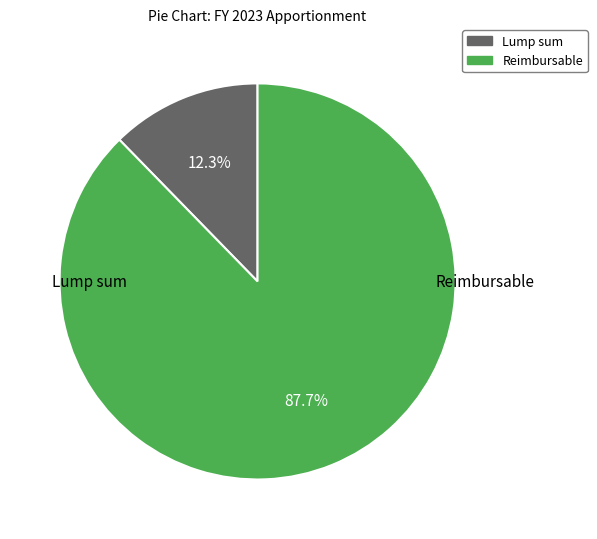

True or false: Reimbursable accounts for 88% of the total.

True